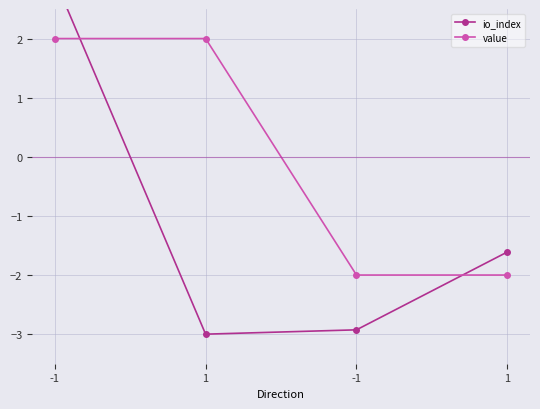

Reading right to left, extract all data points from this chart.

io_index: 1=-1.6	-1=-2.9	1=-3.0	-1=3.0
value: 1=-2.0	-1=-2.0	1=2.0	-1=2.0